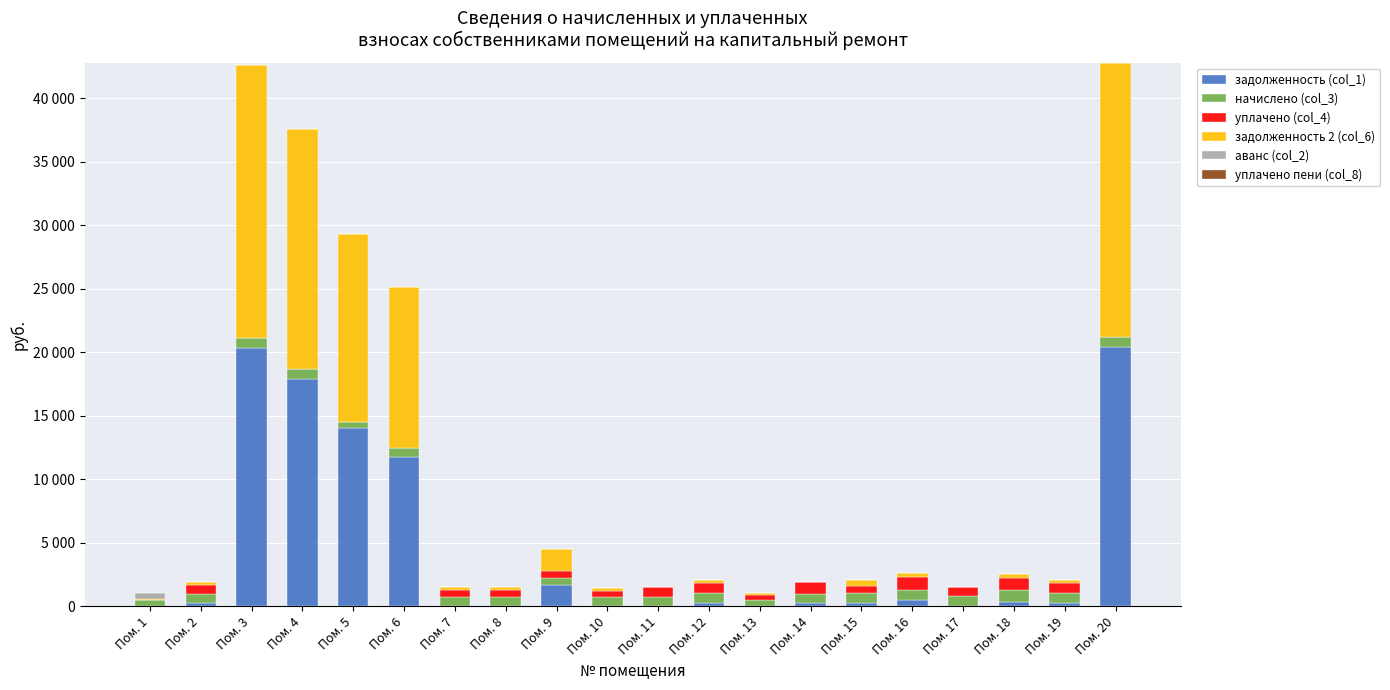

What is the maximum value for задолженность (col_1)?

20451.7